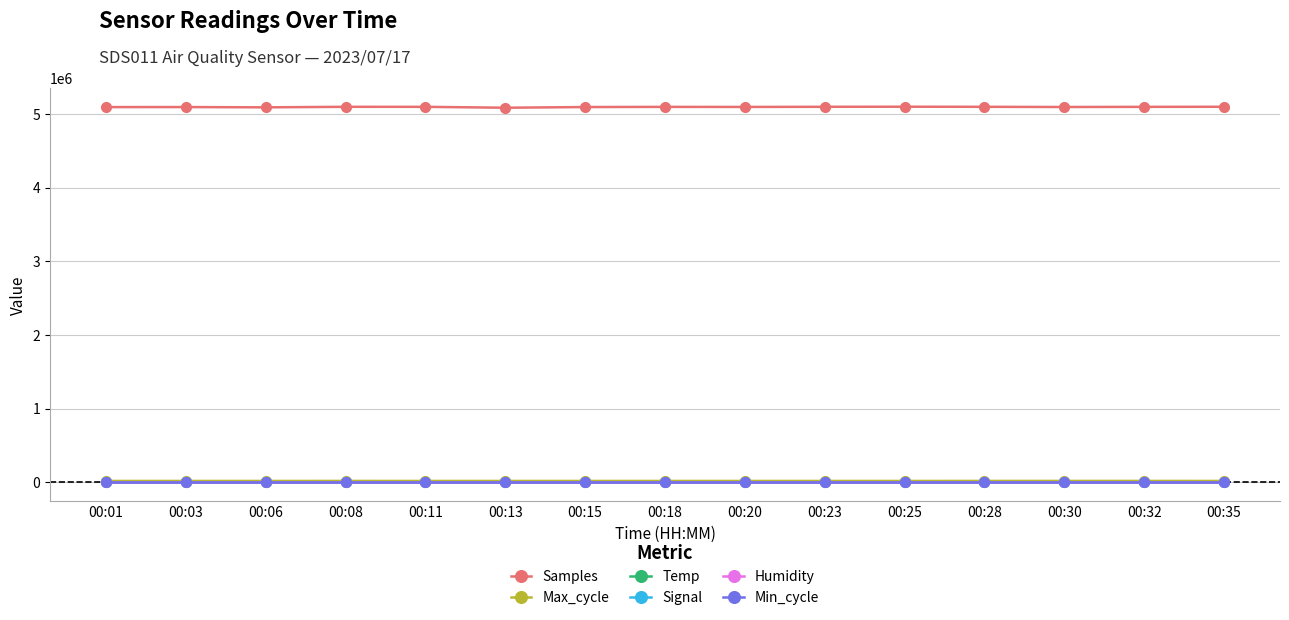

At how many categories does at least one series exceed 4812583?

15